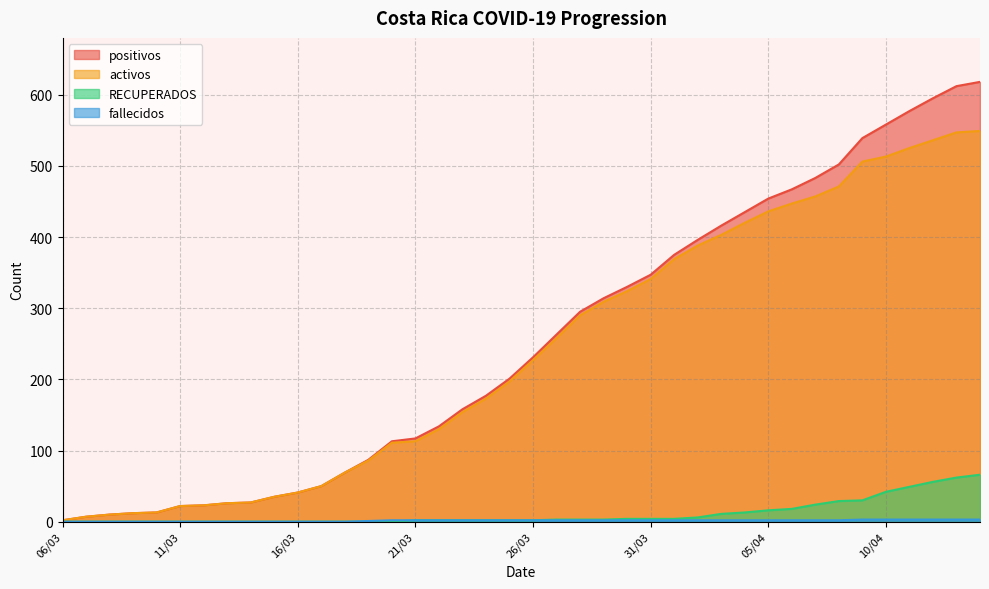

What is the difference between the maximum and minimum values in the RECUPERADOS series?

66